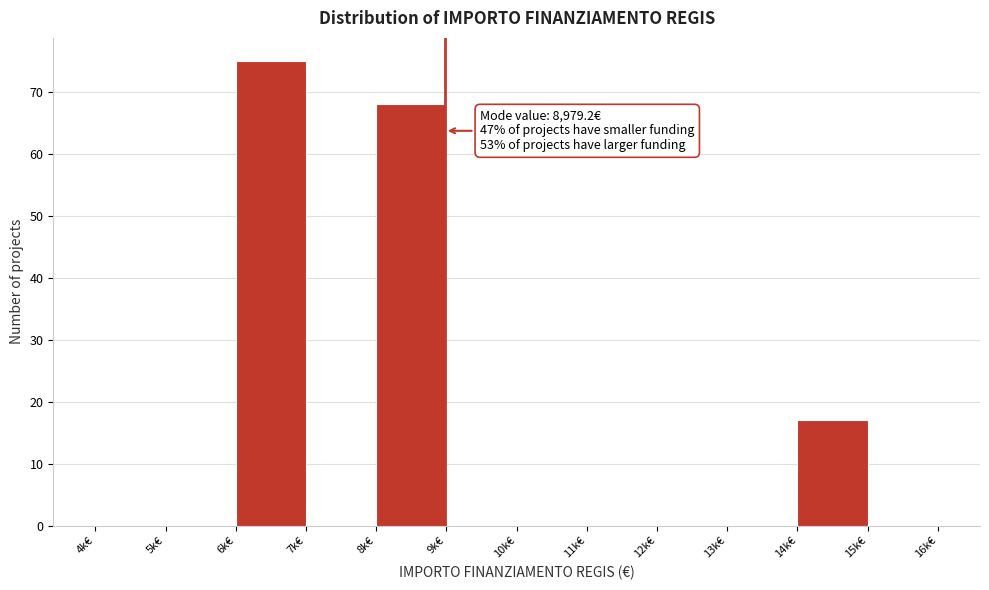

Reading left to right, transcribe all the data shown in this chart.

4k€=0	5k€=0	6k€=75	7k€=0	8k€=68	9k€=0	10k€=0	11k€=0	12k€=0	13k€=0	14k€=17	15k€=0